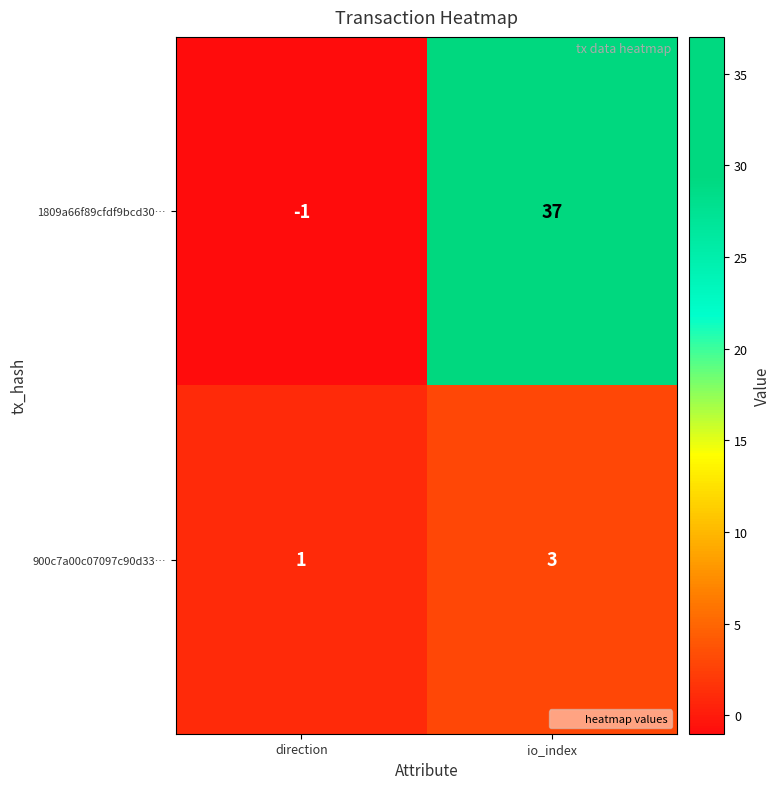

At which label is 1809a66f89cfdf9bcd30… closest to 18?

direction